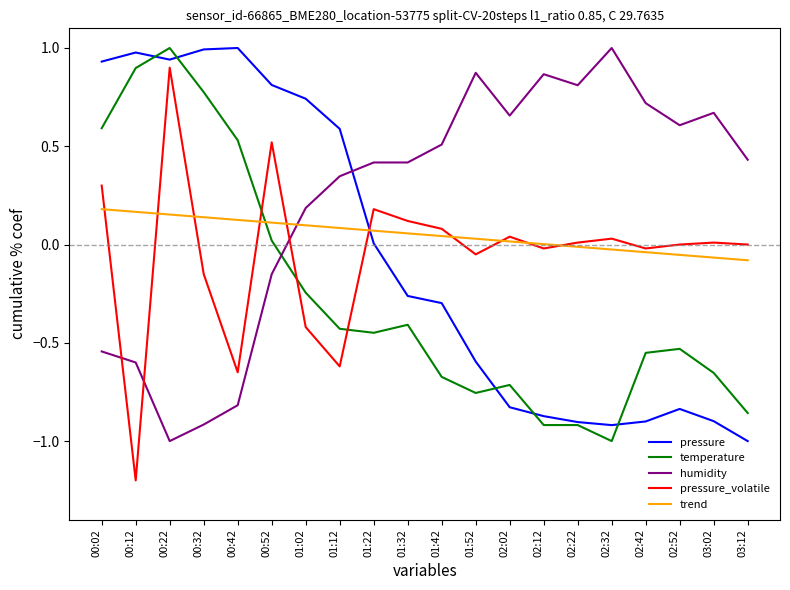

Rank the series at 01:02 from lowest to highest value.

pressure_volatile, temperature, trend, humidity, pressure